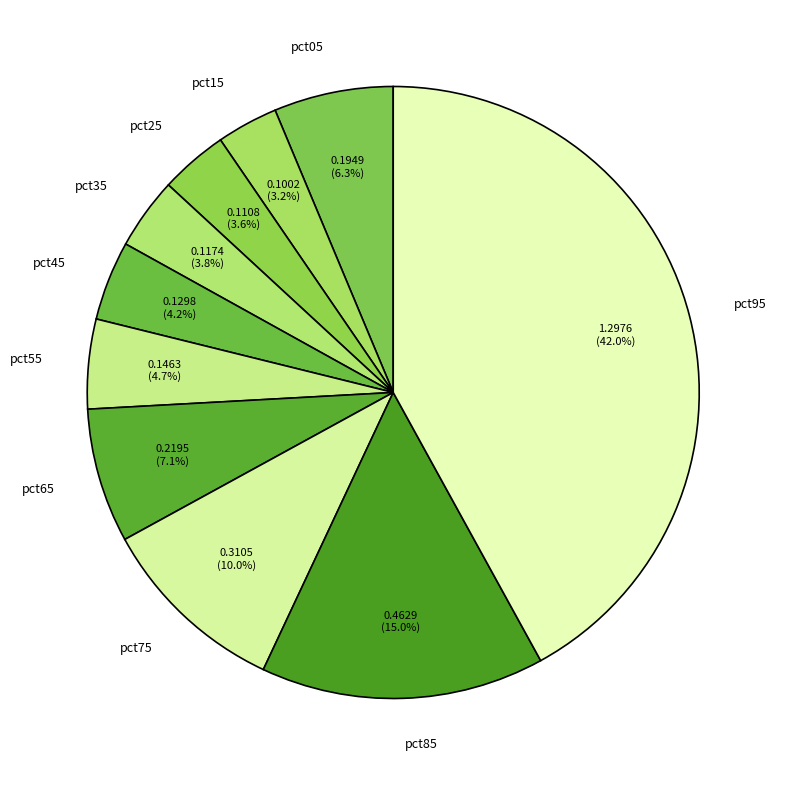

The pct65 slice represents 19% of the pie. True or false?

False